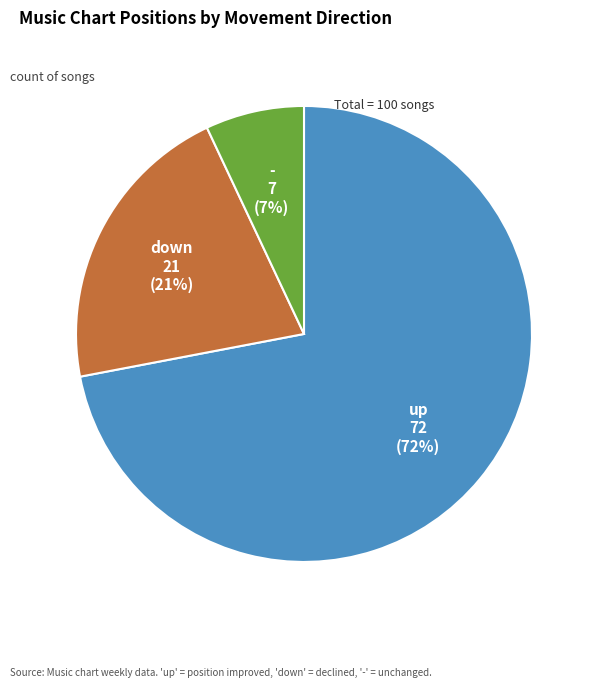

What is the majority slice?

up